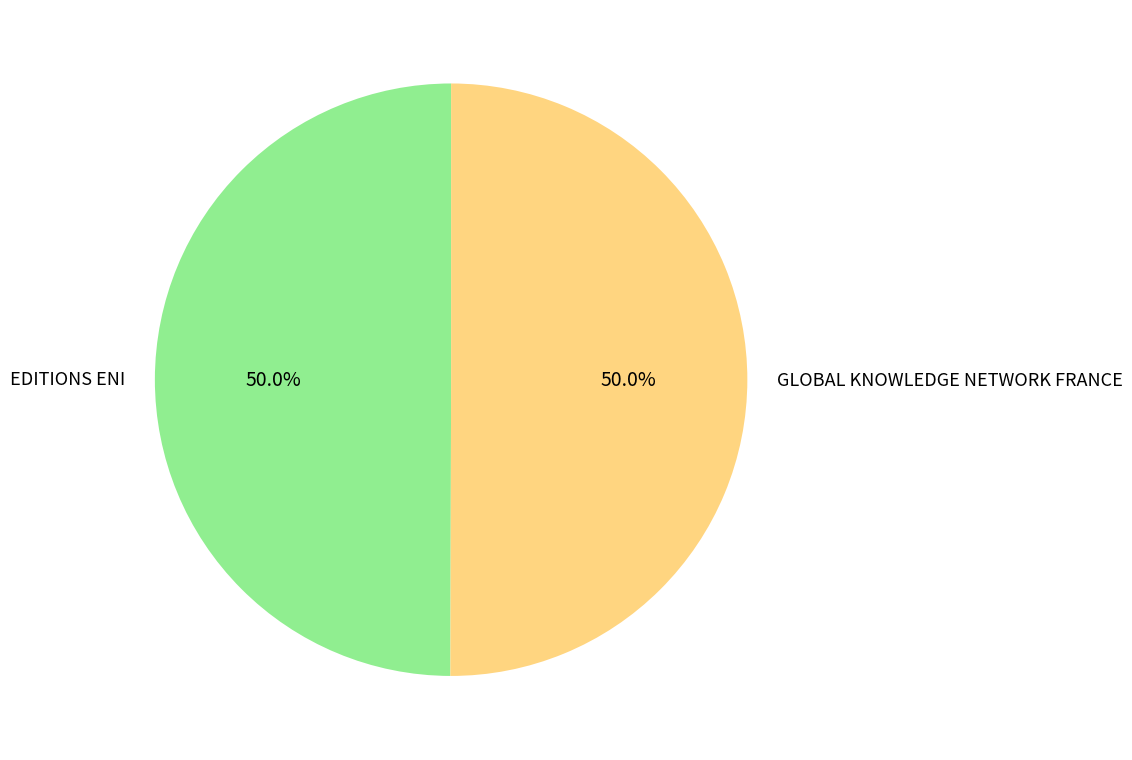

What is the ratio of the value at GLOBAL KNOWLEDGE NETWORK FRANCE to the value at EDITIONS ENI?

1.0